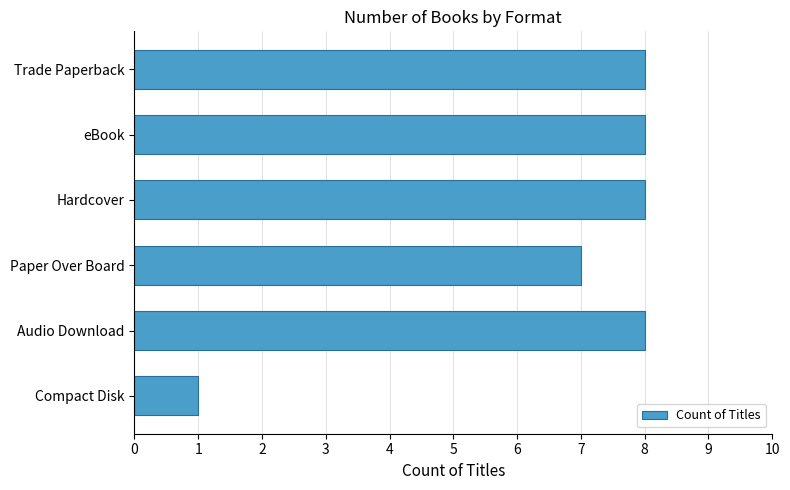

What is the ratio of the value at Paper Over Board to the value at eBook?

0.9